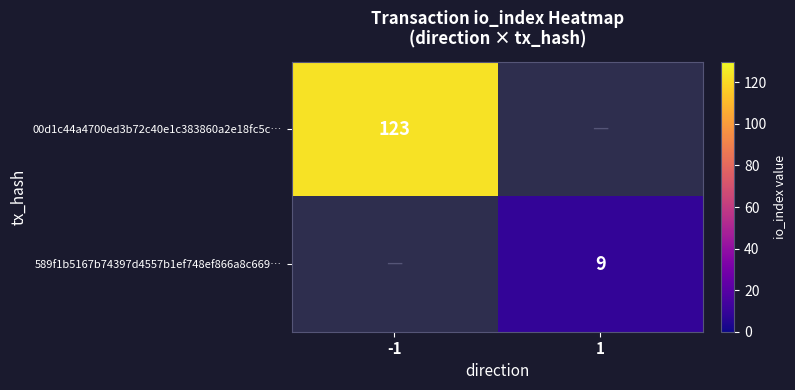

The value of 00d1c44a4700ed3b72c40e1c383860a2e18fc5c… at -1 is 123. True or false?

True